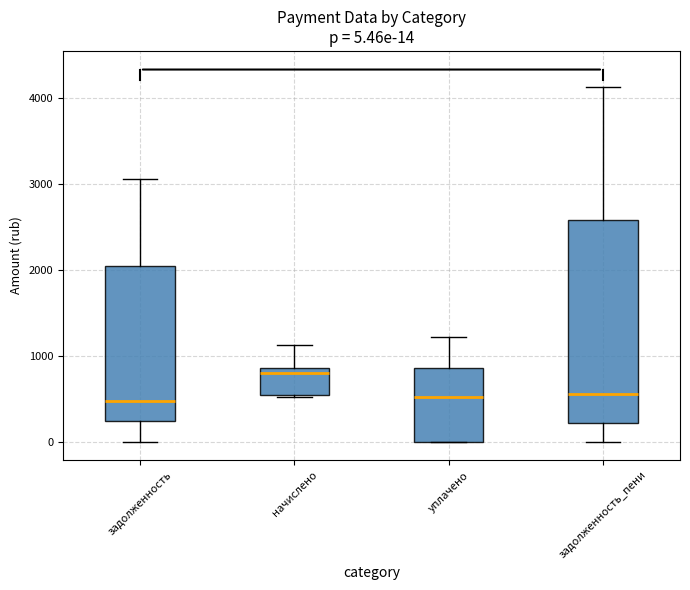

Comparing the boxes themselves (not the whiskers), which one is the tallest?

задолженность_пени